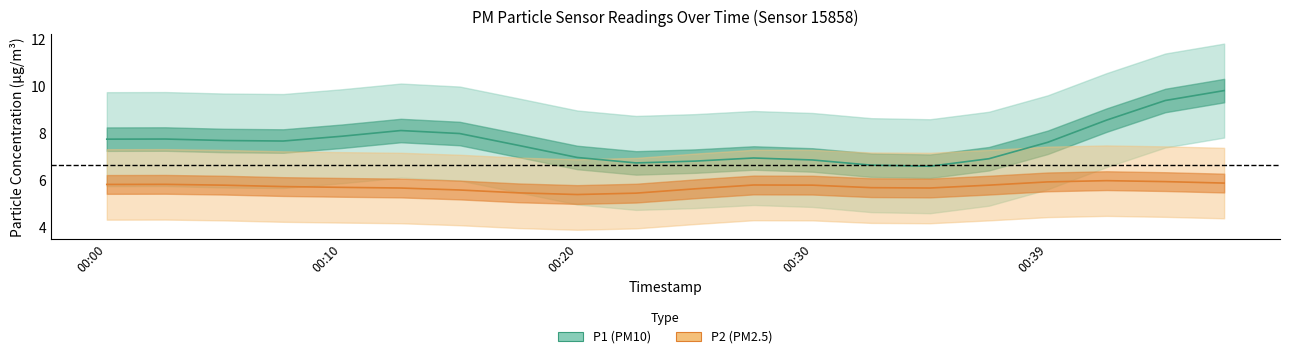

What is the value of the P2 point at the 10th from the left?

5.7